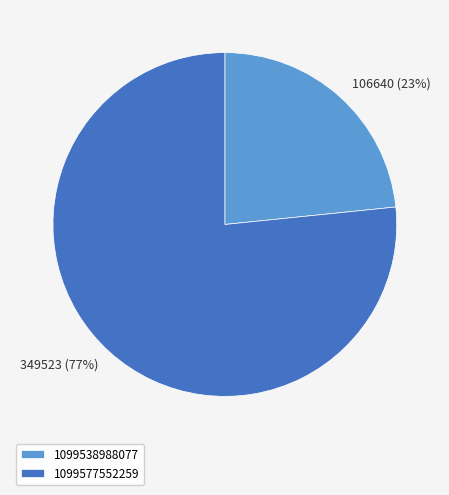

What is the ratio of the value at 1099538988077 to the value at 1099577552259?

0.3